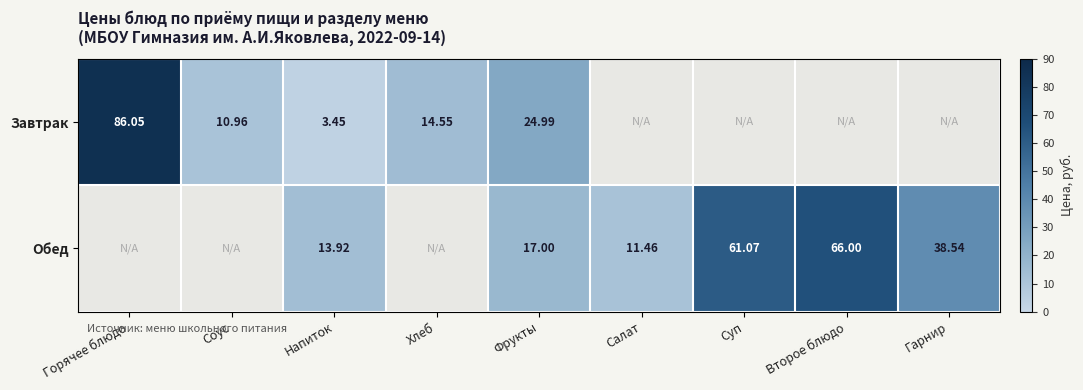

Is the value of Обед at Суп greater than the value of Завтрак at Фрукты?

Yes